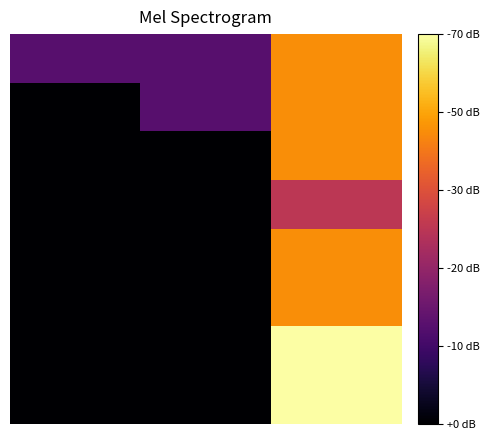

At how many categories does at least one series exceed 2?

1